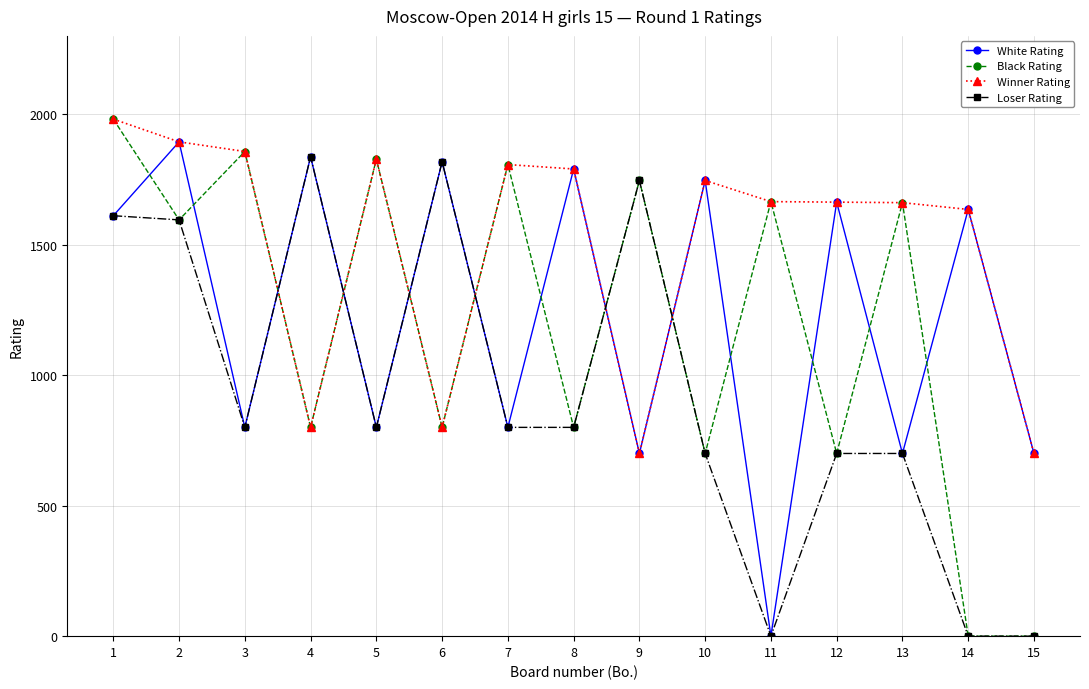

What is the sum of all Black Rating values?

17940